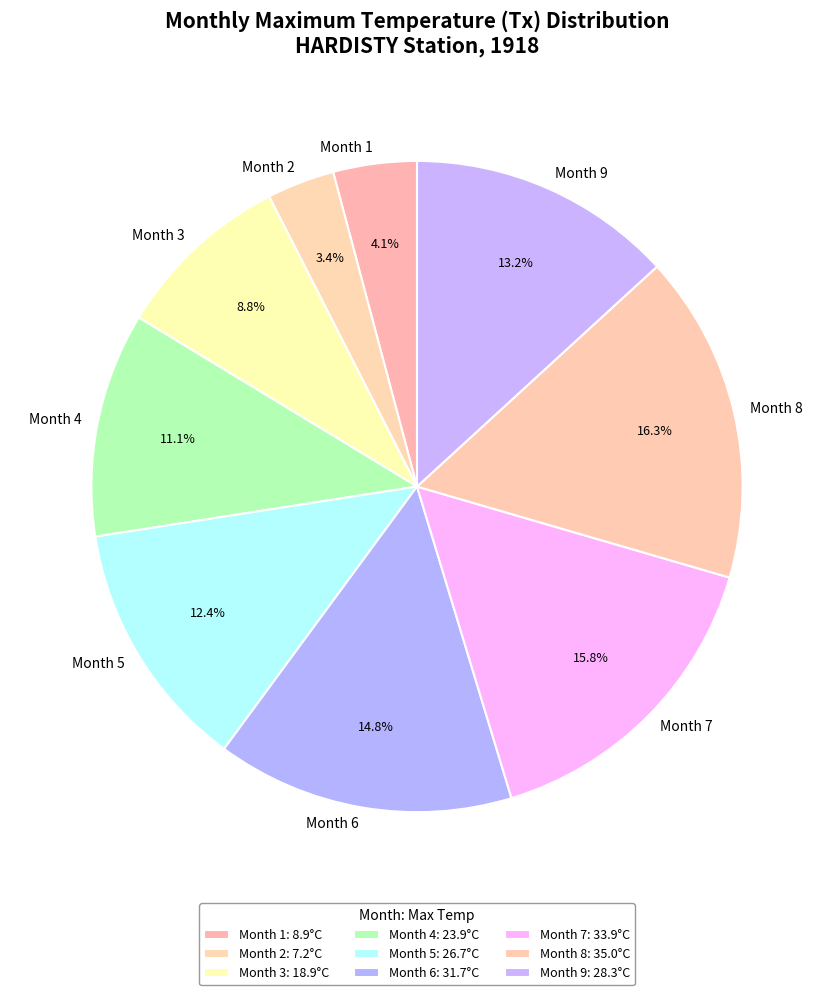

Is there a majority slice in this chart?

No